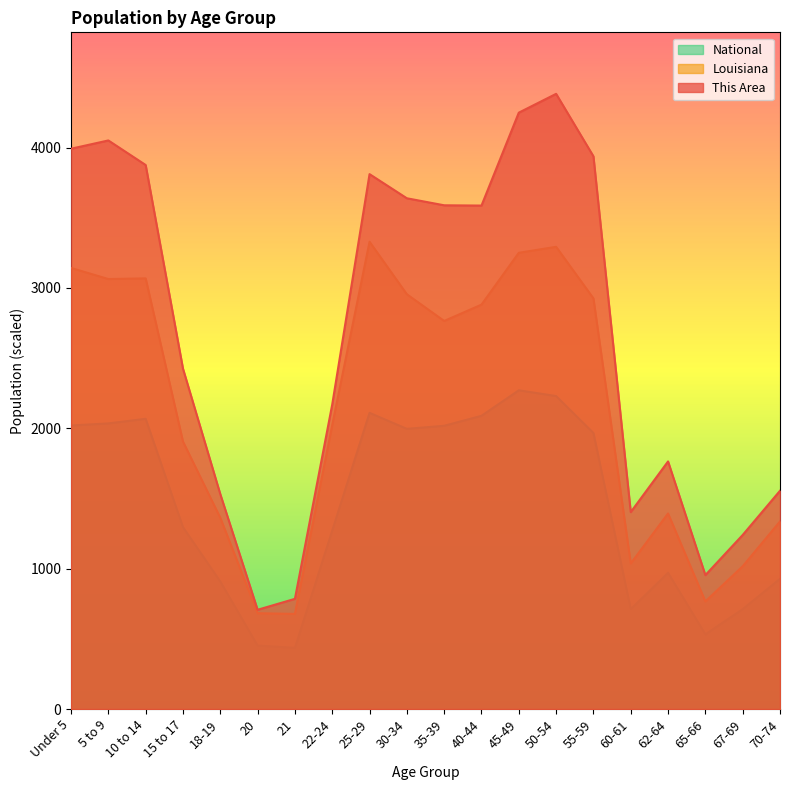

What is the difference between the maximum and minimum values in the This Area series?

3676.0